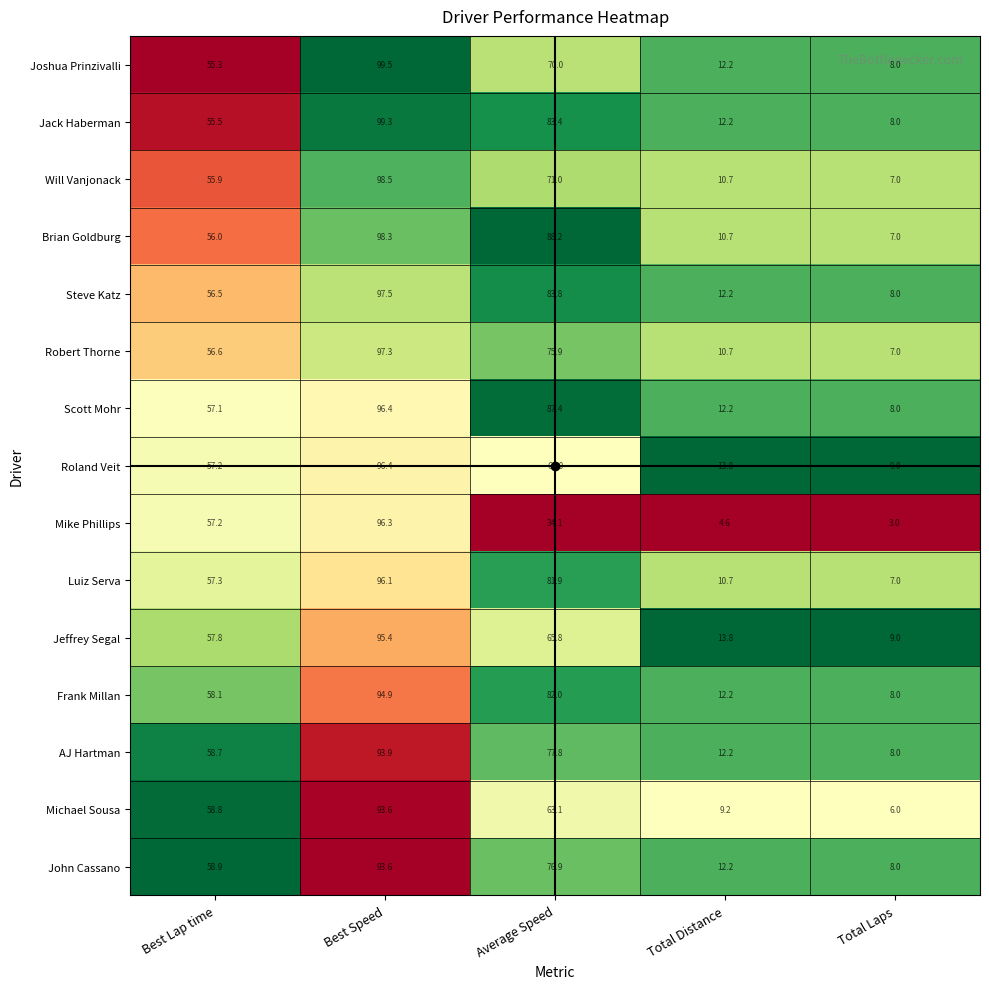

What is the sum of all John Cassano values?

249.6